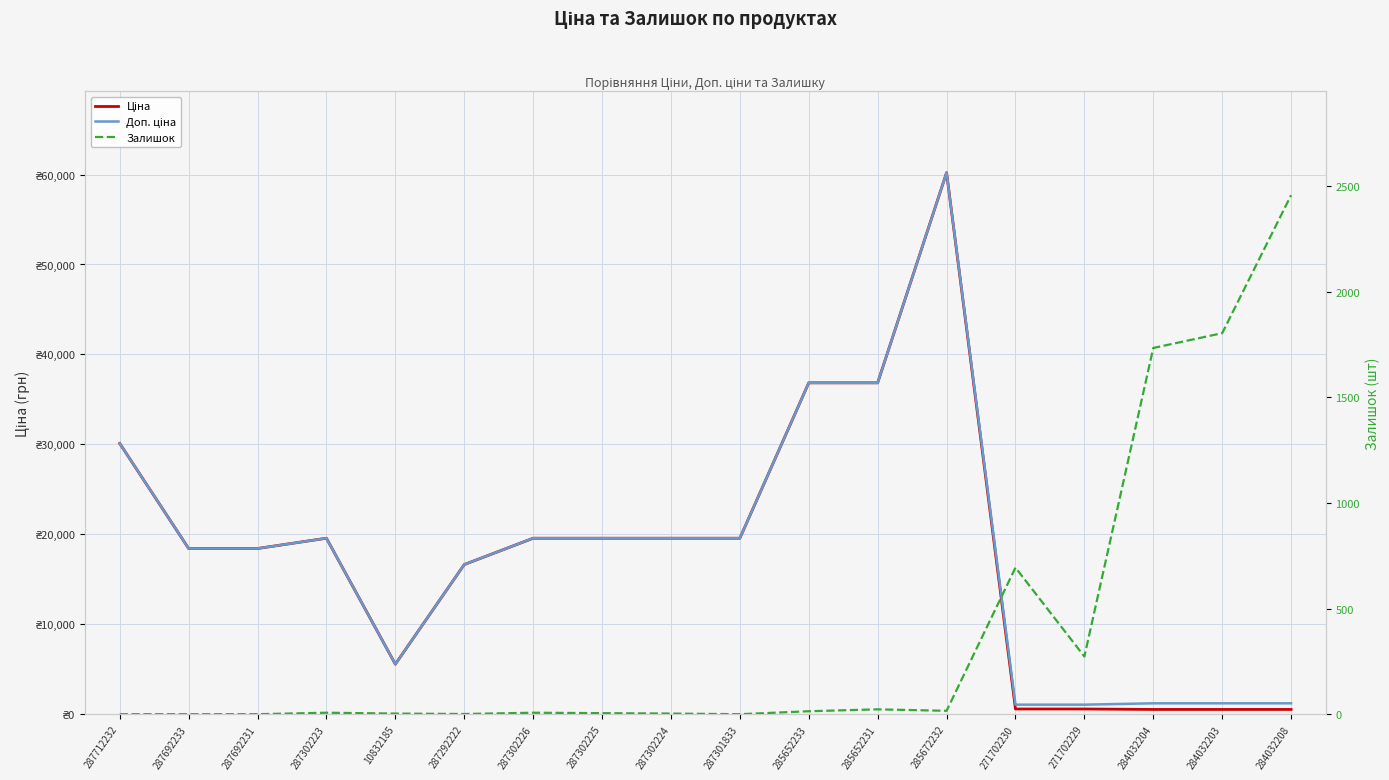

What is the difference between the maximum and minimum values in the Доп. ціна series?

59145.5